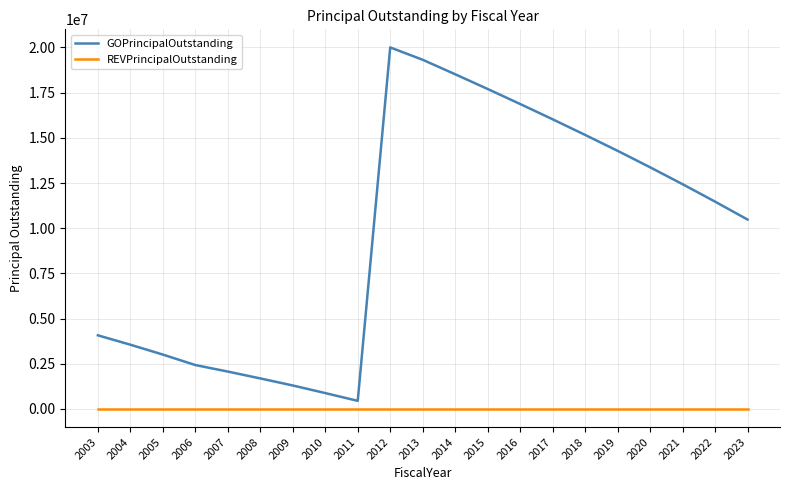

At which category is the sum across all series the highest?

2012